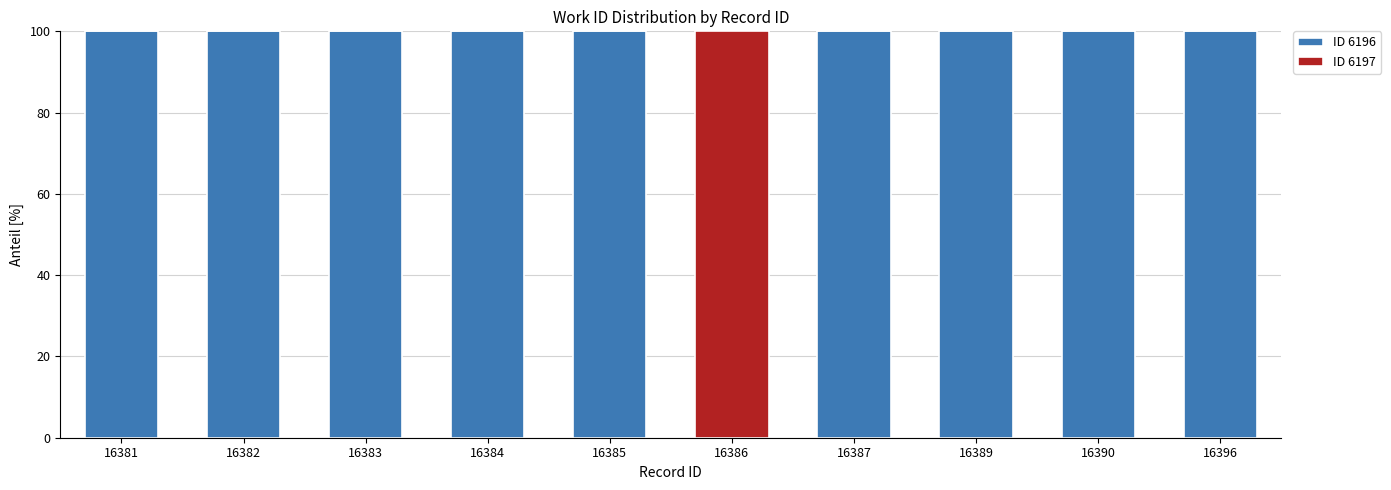

What are all the series names shown in the legend?

ID 6196, ID 6197